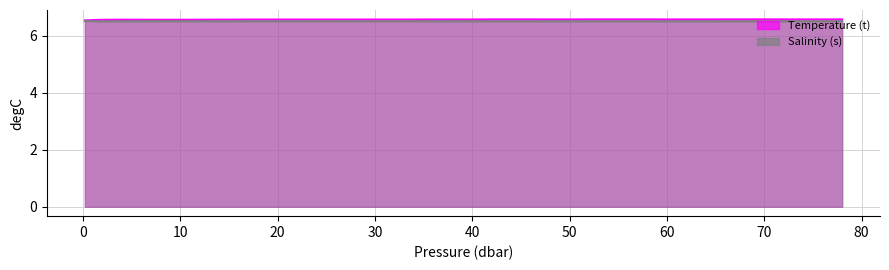

What is the average value of the Temperature (t) series?

6.6